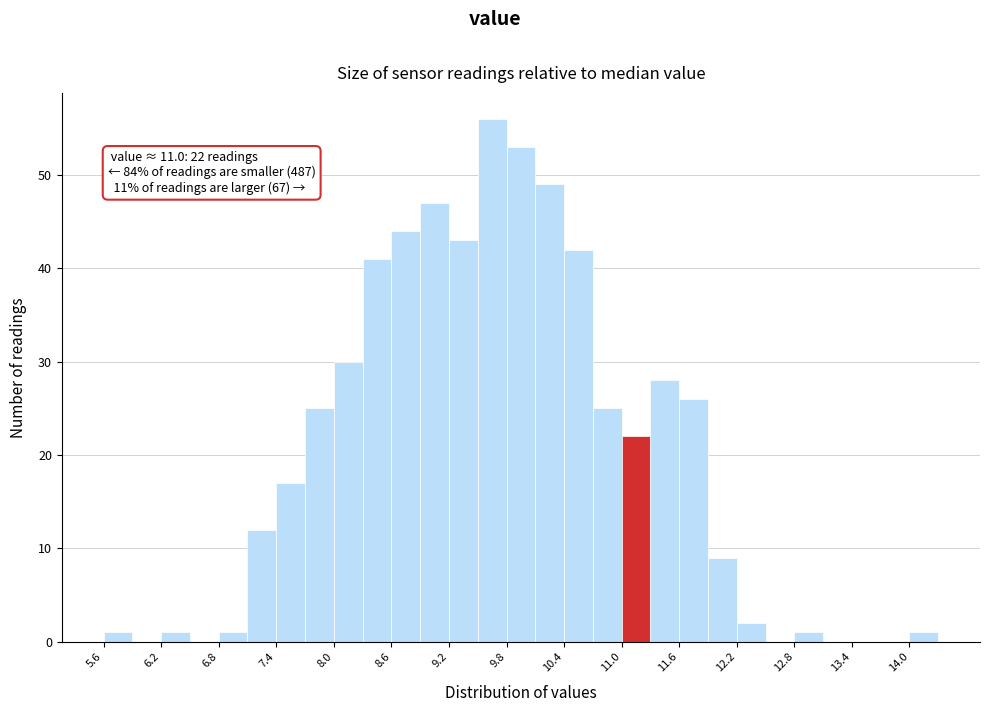

Around what value on the x-axis is the tallest bar? Give the approximate position of its centre, as read against the axis.

9.6